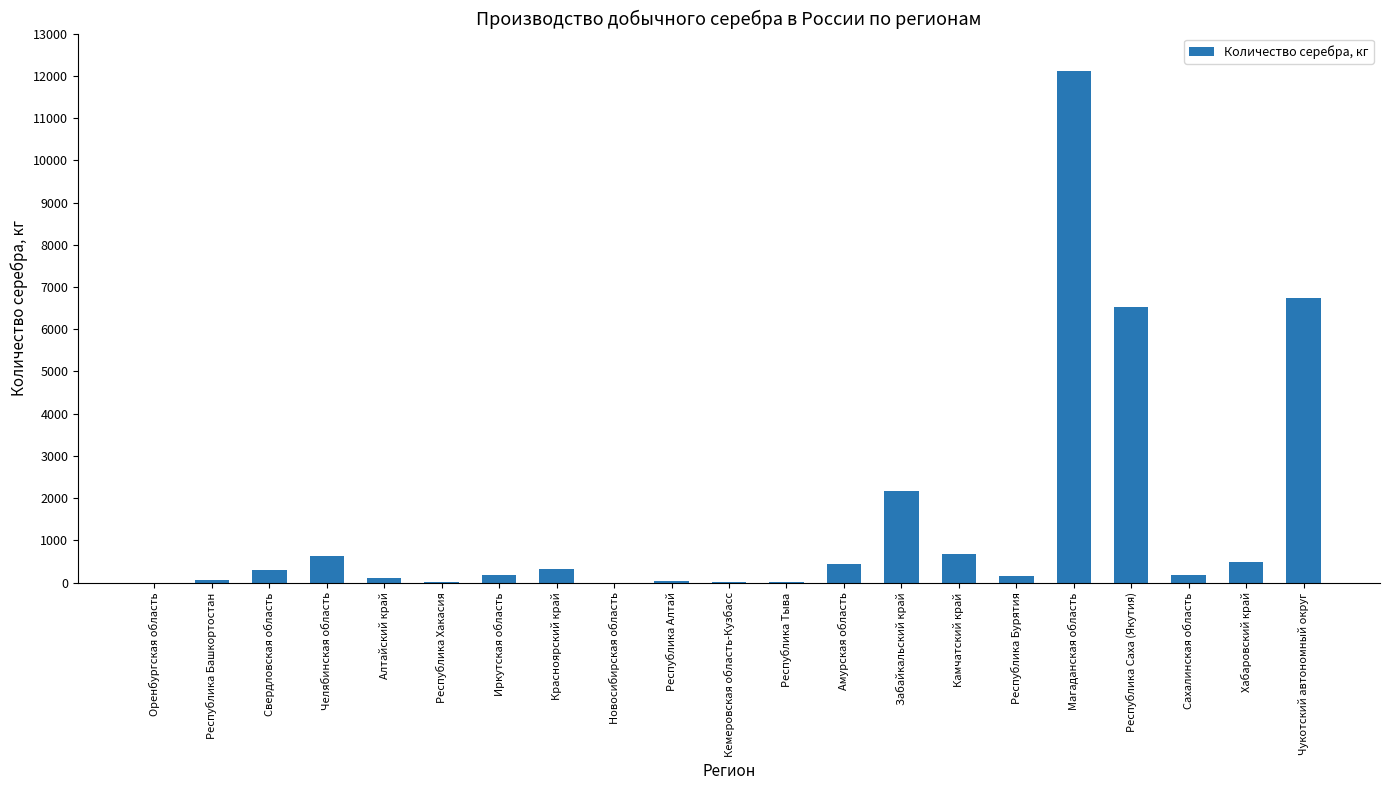

What value does the data have at Республика Башкортостан?

69.1